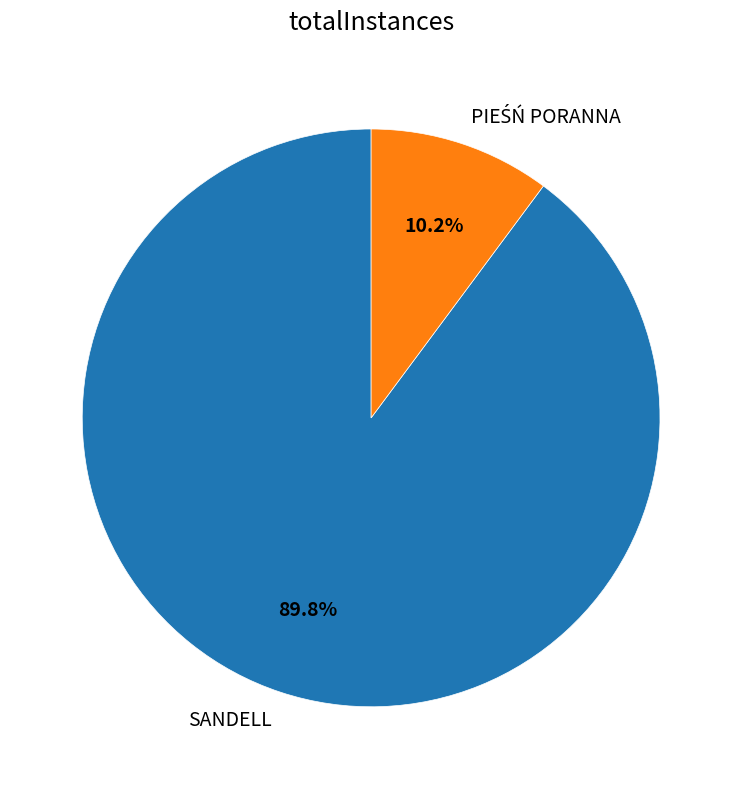

Which slice is the largest?

SANDELL